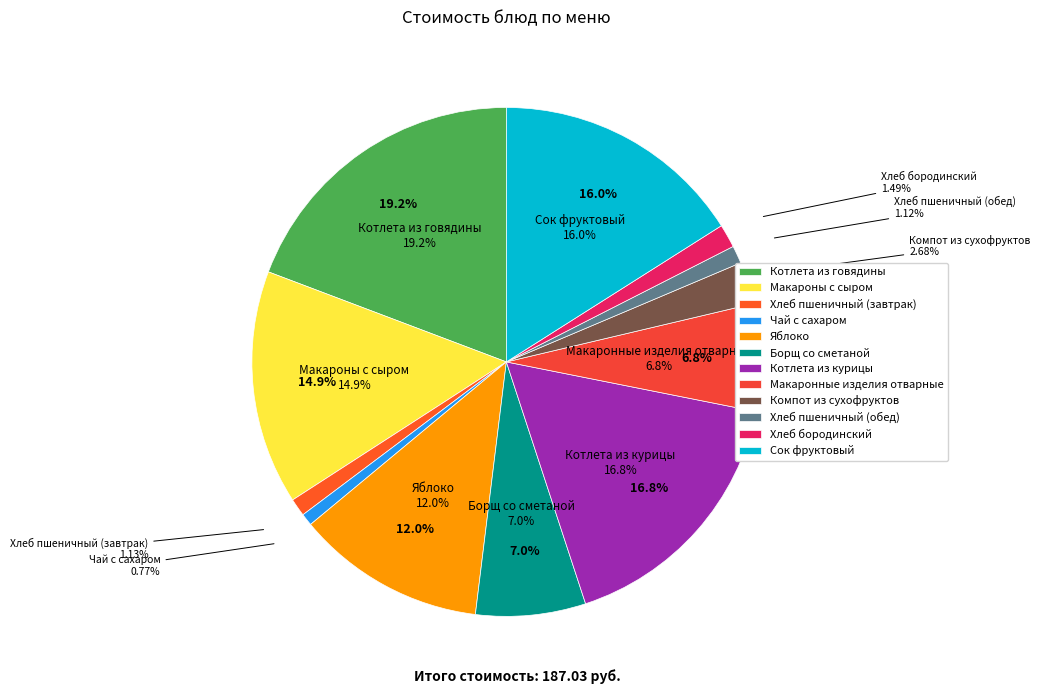

Which slice is the smallest?

Чай с сахаром